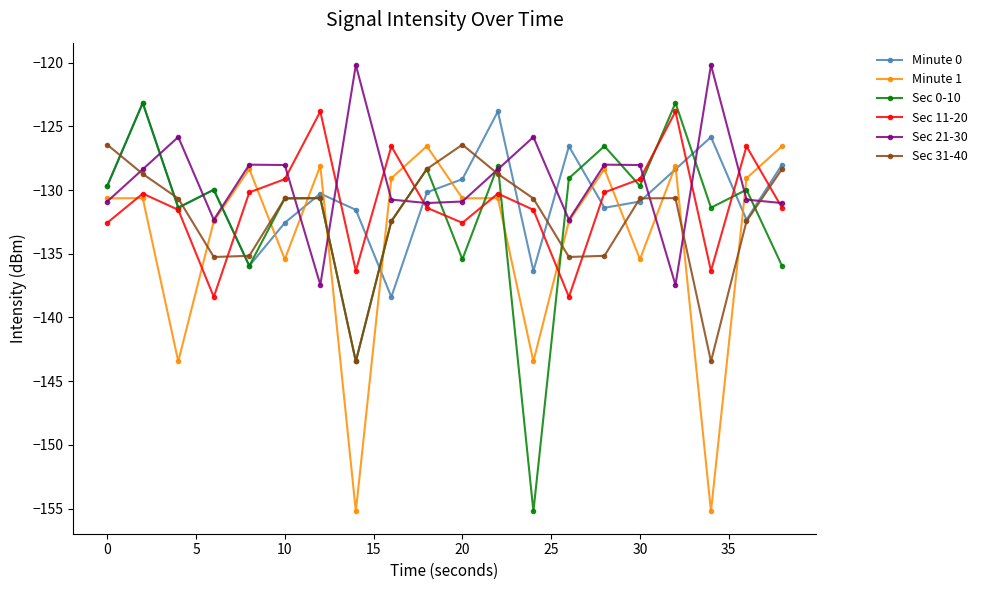

Which series has the largest total across all categories?

Sec 21-30